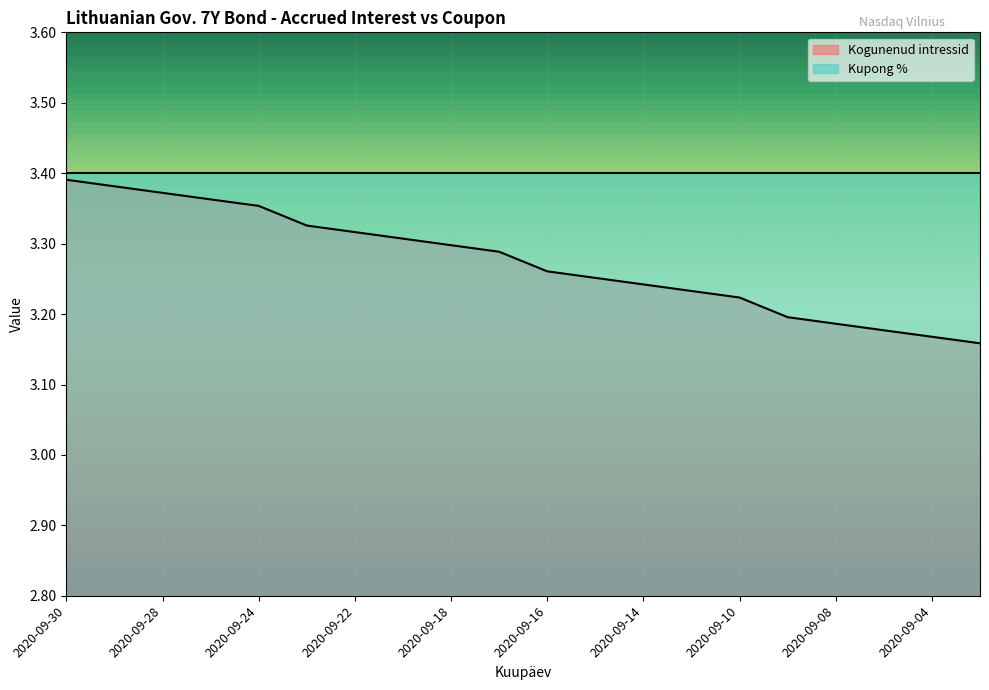

What is the ratio of the value at 2020-09-16 to the value at 2020-09-10?

1.0